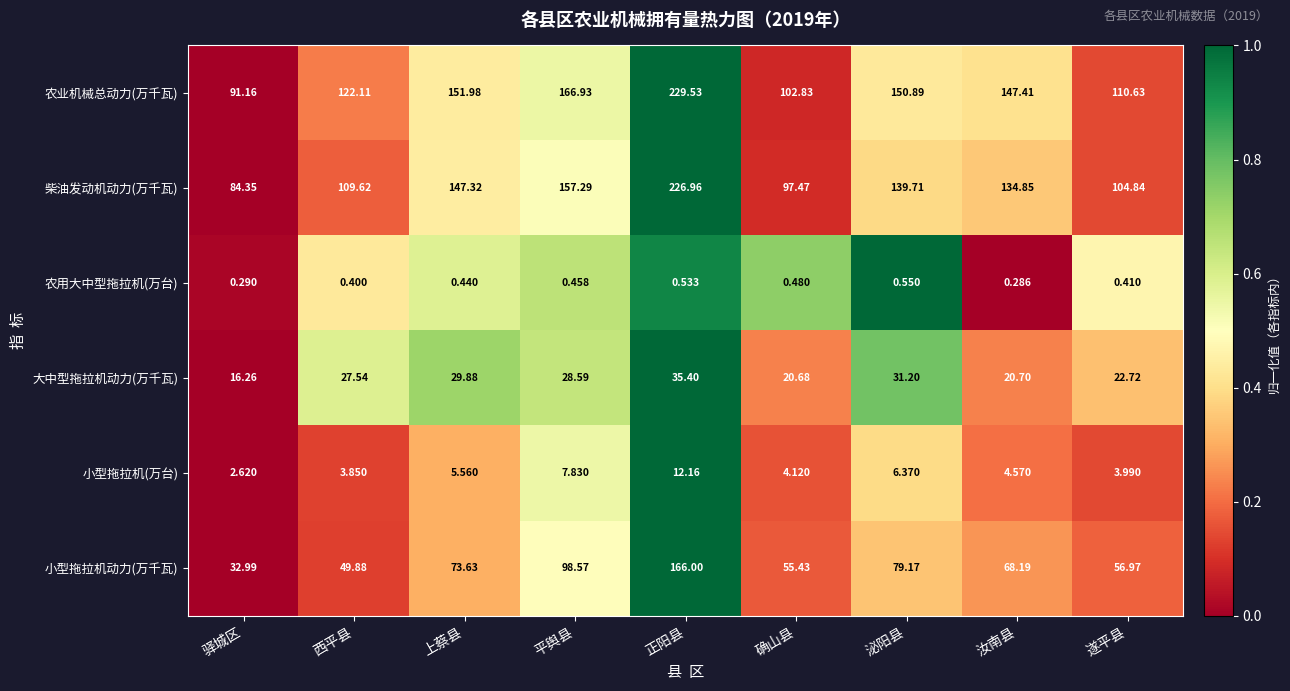

Which category has the lowest value across all series?

汝南县